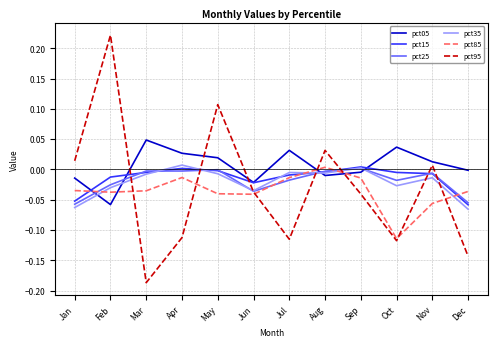

True or false: pct15 has a value of -0.0 at Oct.

True